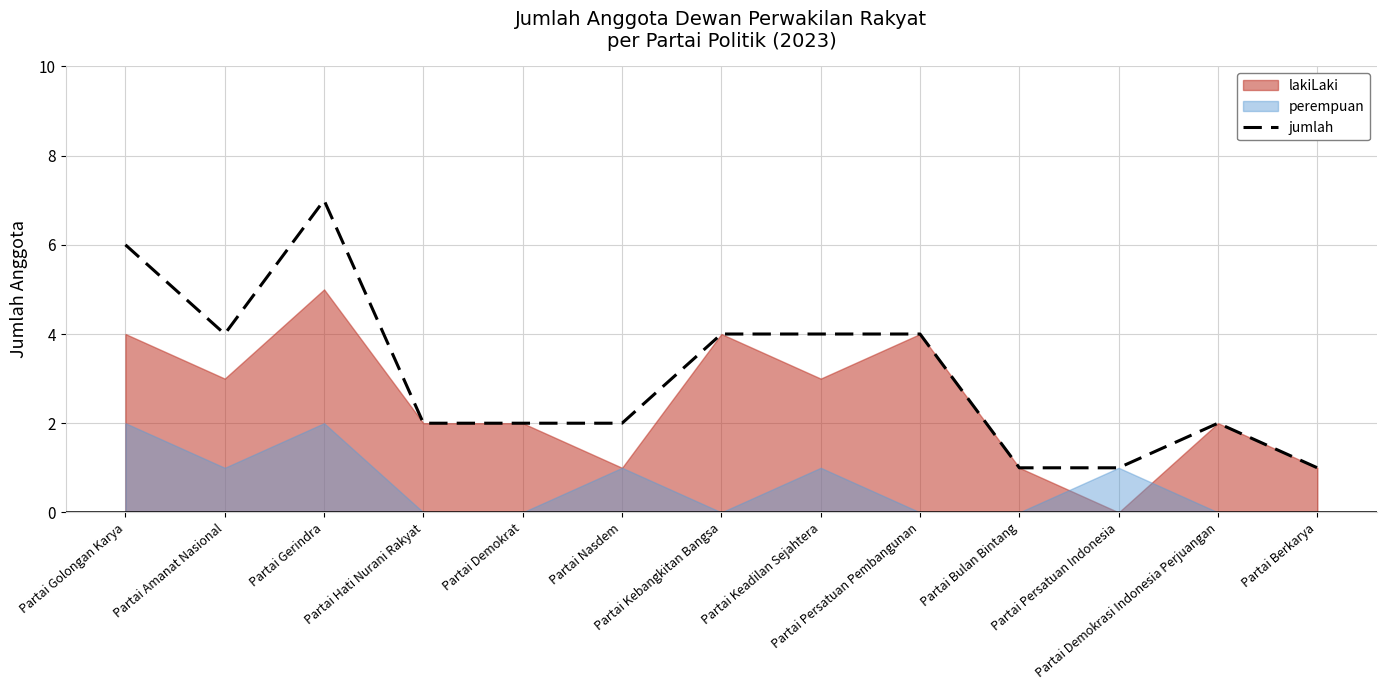

Reading left to right, list all the values displayed in this chart.

6	4	7	2	2	2	4	4	4	1	1	2	1